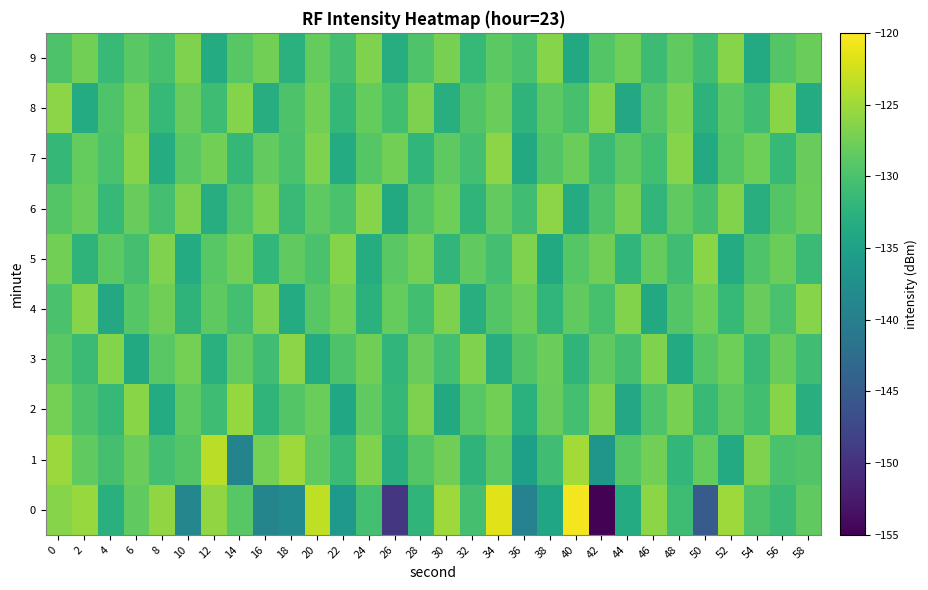

Which series has the largest total across all categories?

6